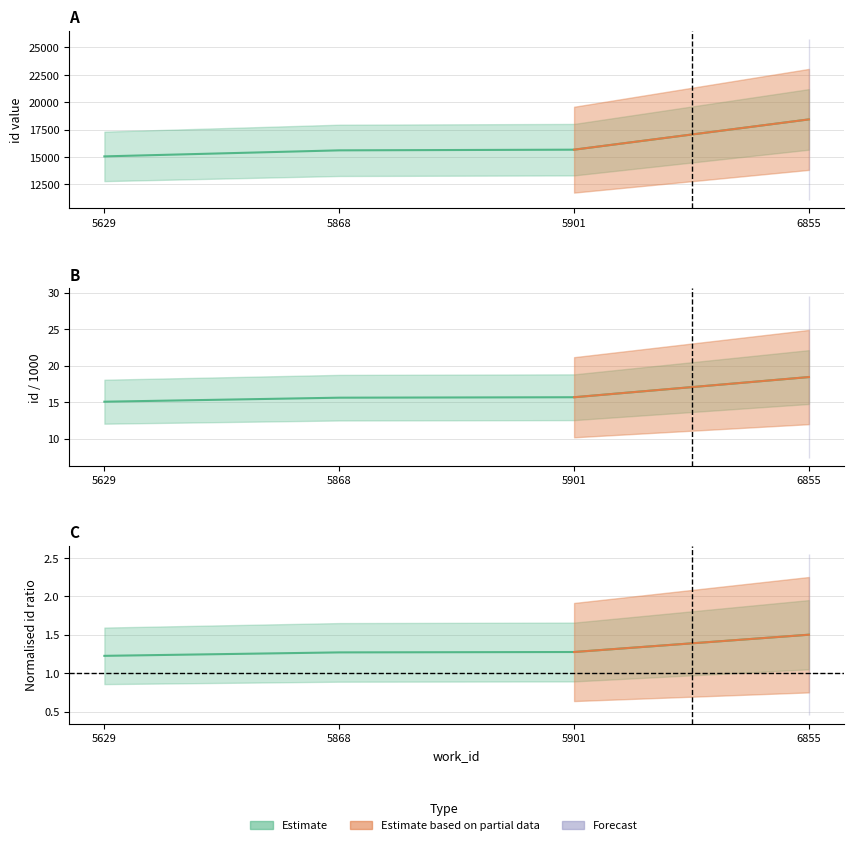

Reading right to left, list all the values displayed in this chart.

18432	15668	15607	15056